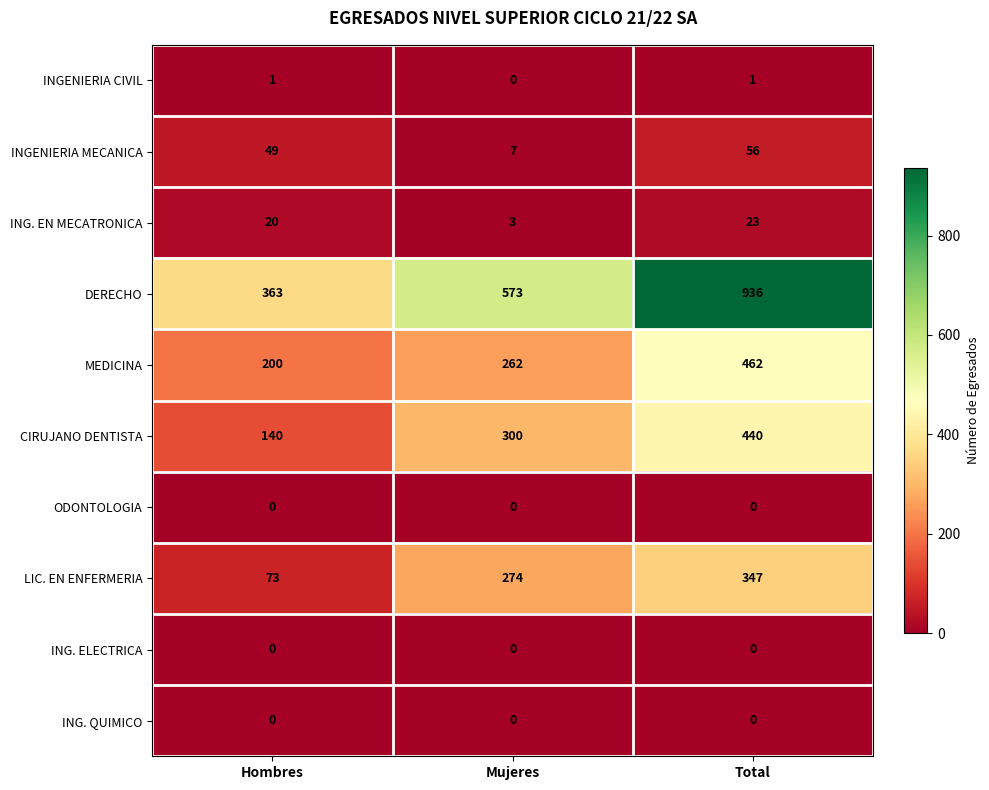

Is it true that ING. ELECTRICA equals 0 at Total?

True